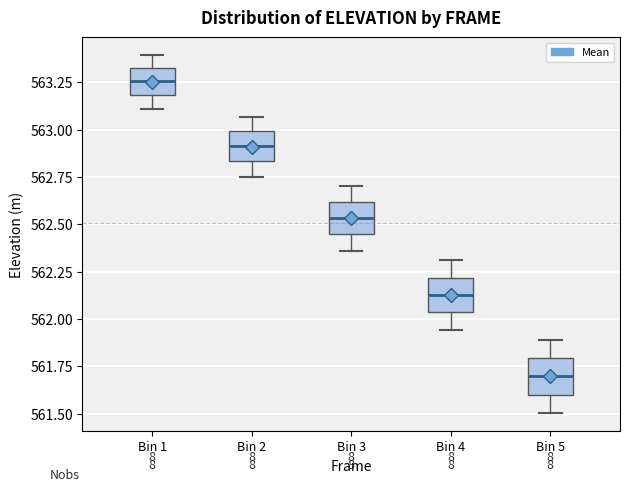

Reading left to right, read every box against the y-axis: the position of its median line, the range the box covers, and the ends of its whiskers. The values are not printed on the chart, so give them approximately, as read against the axis.

Bin 1: median 563.25, box 563.20 to 563.30, whiskers 563.10 to 563.40
Bin 2: median 562.90, box 562.85 to 563.00, whiskers 562.75 to 563.05
Bin 3: median 562.55, box 562.45 to 562.60, whiskers 562.35 to 562.70
Bin 4: median 562.15, box 562.05 to 562.20, whiskers 561.95 to 562.30
Bin 5: median 561.70, box 561.60 to 561.80, whiskers 561.50 to 561.90